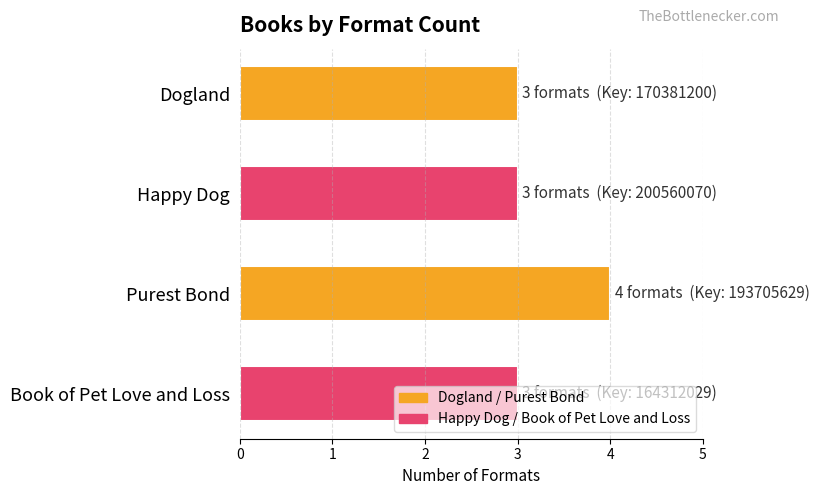

What is the minimum value shown in the chart?

3